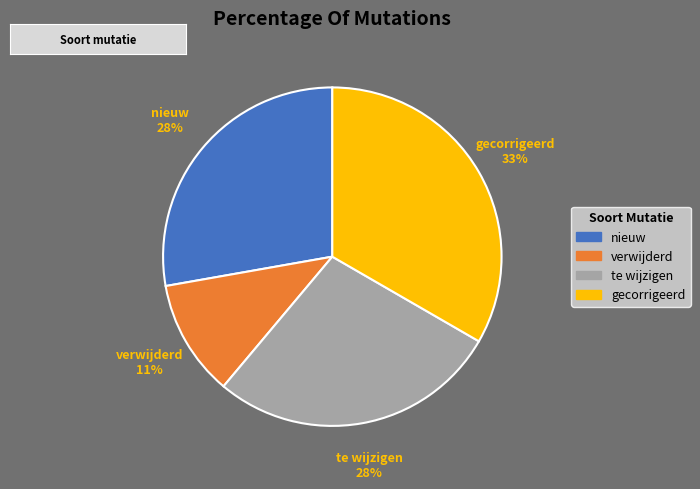

To the nearest percent, what portion does te wijzigen represent?

28%